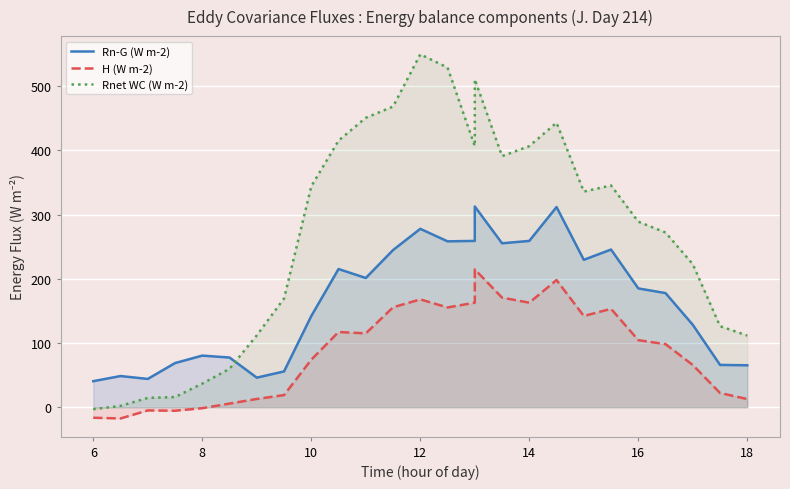

True or false: Rnet WC (W m-2) and H (W m-2) intersect in this chart.

False